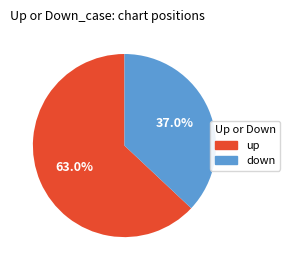

To the nearest percent, what percentage of the pie is down?

37%